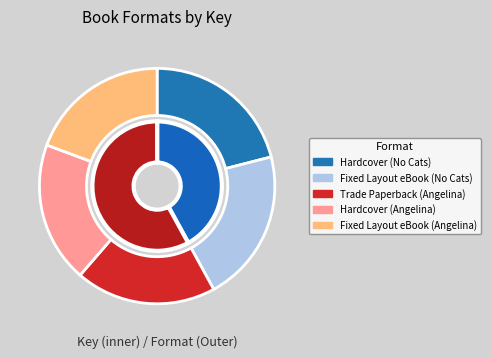

To the nearest percent, what portion does Hardcover (No Cats) represent?

21%